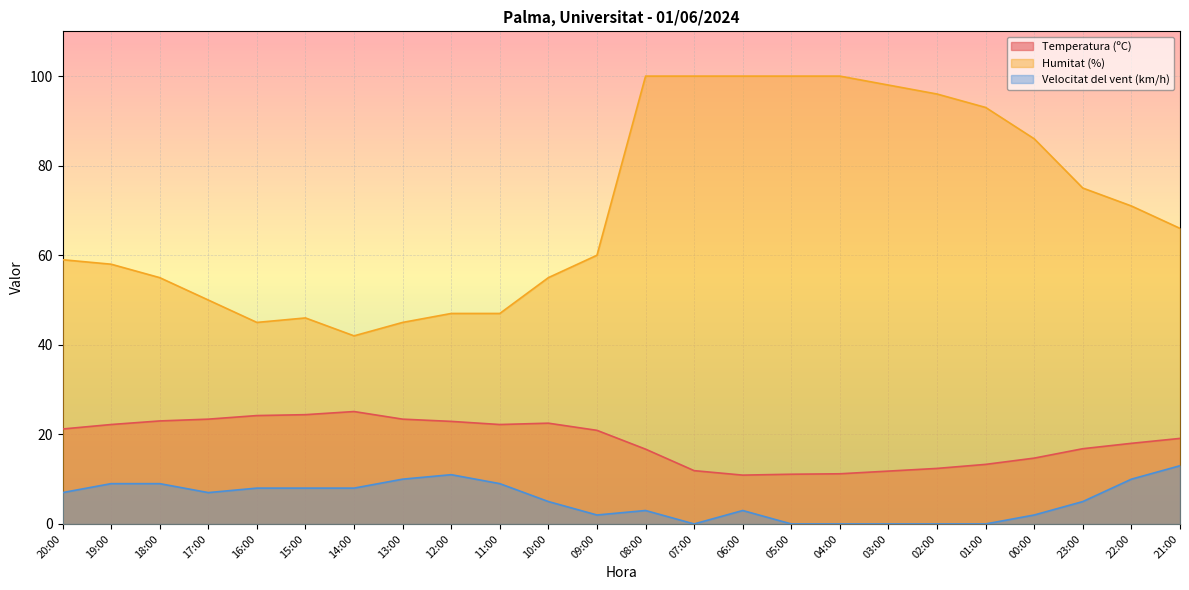

Count the number of data series in this chart.

3